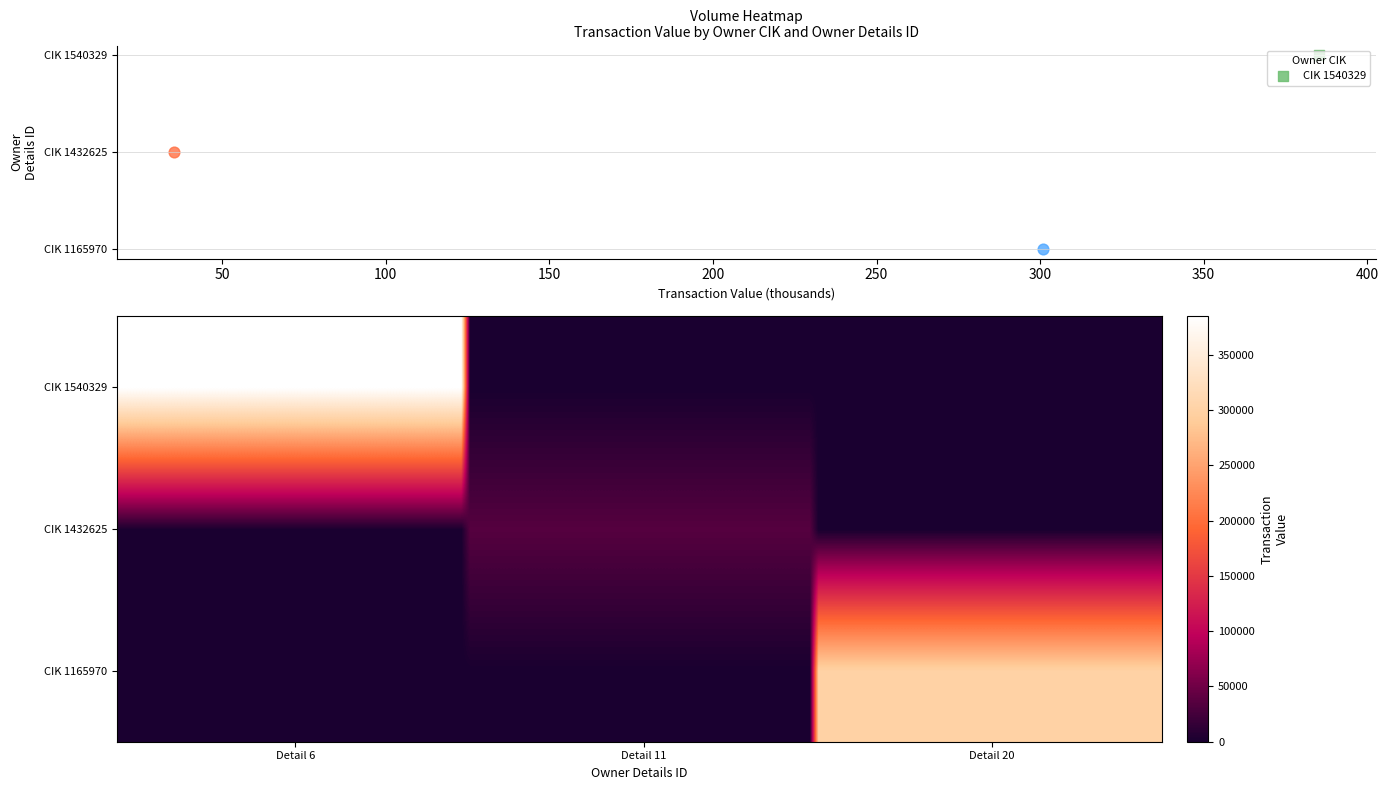

Which series has the largest range (max minus min)?

1540329